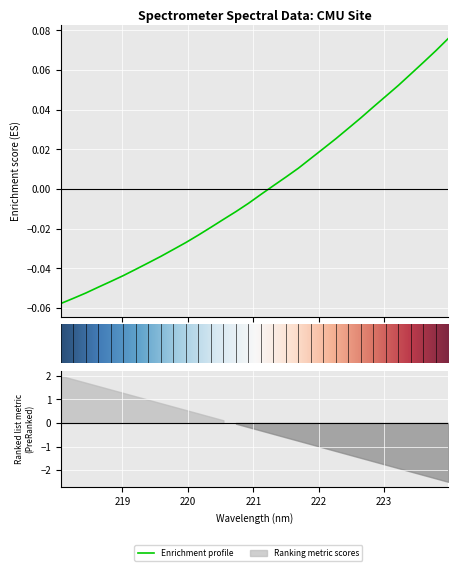

How many values are below 0?

17